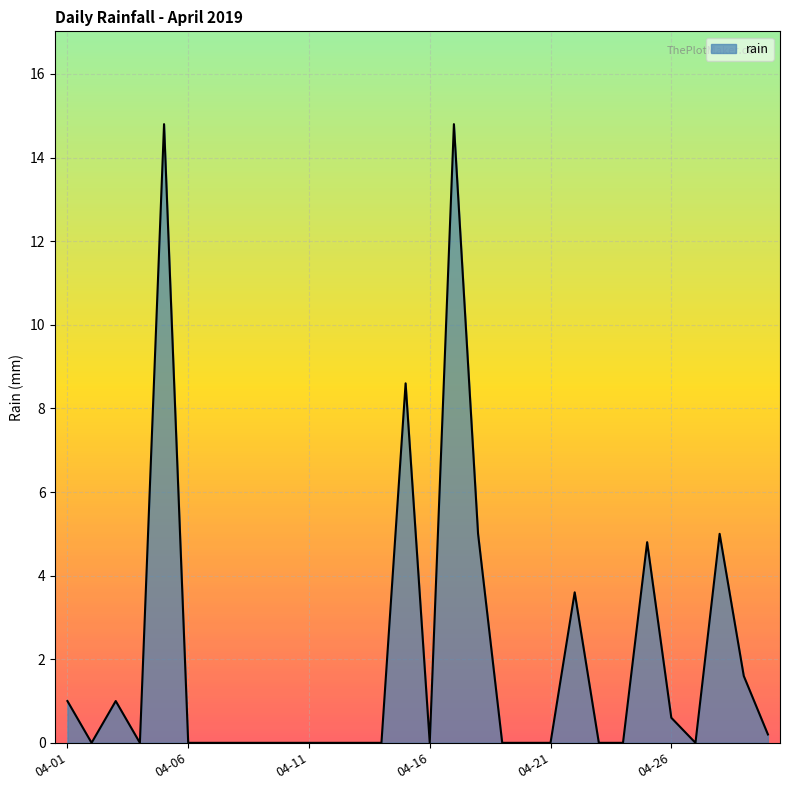

What is the maximum value shown in the chart?

14.8